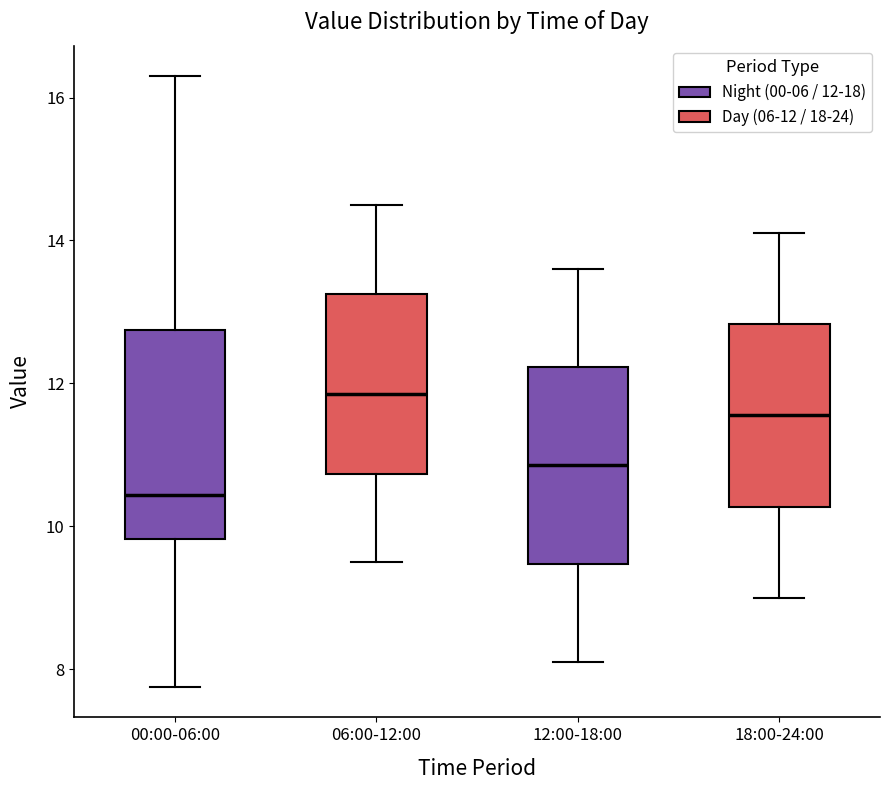

Where is the lower edge of the box for 18:00-24:00 on the y-axis? The values are not printed on the chart, so give them approximately, as read against the axis.

10.2